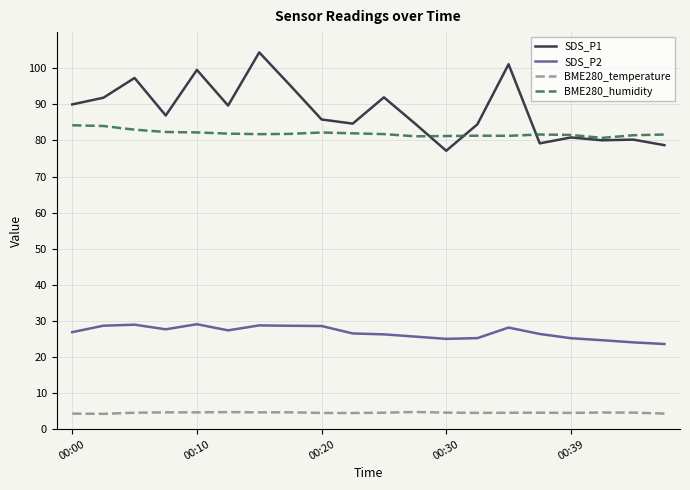

True or false: BME280_temperature and SDS_P2 intersect in this chart.

False